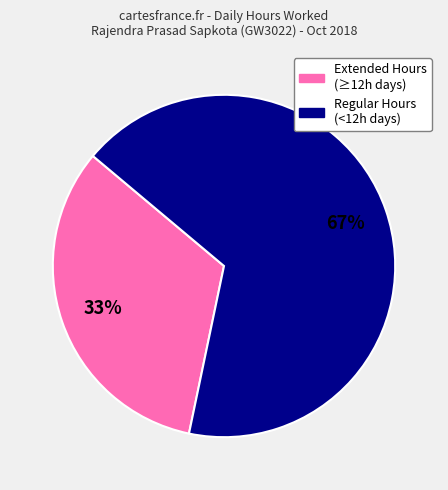

Does any single category account for the majority?

Yes